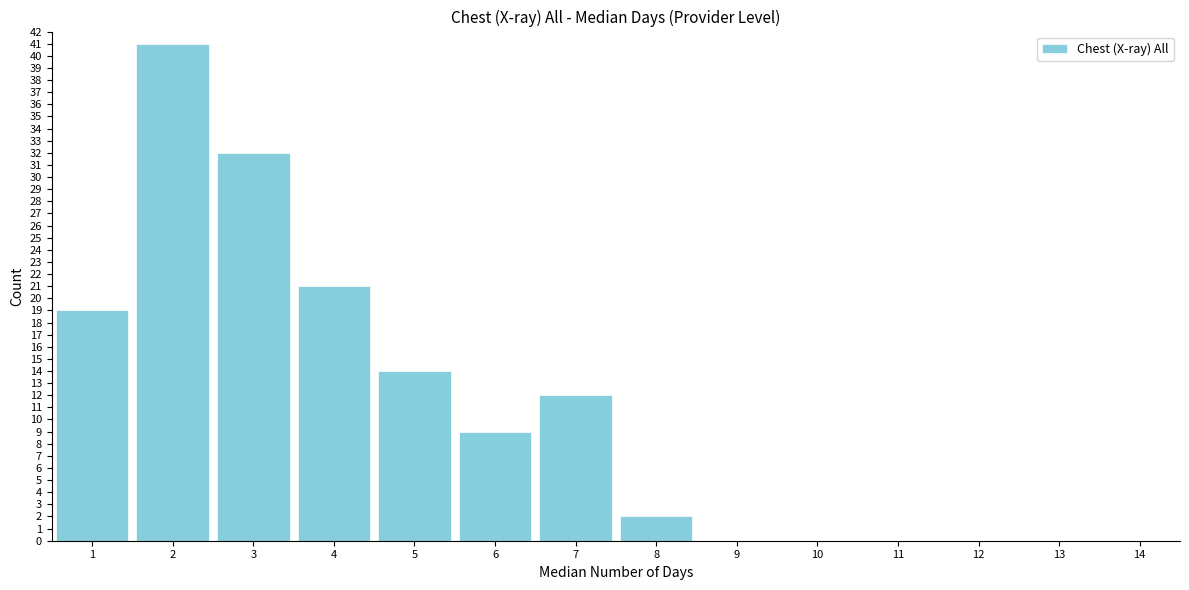

Reading left to right, transcribe this chart: for each bar, give the range it covers on the x-axis and its height. The values are not printed on the chart, so give them approximately, as read against the axis.

0.5 to 1.5: 19
1.5 to 2.5: 41
2.5 to 3.5: 32
3.5 to 4.5: 21
4.5 to 5.5: 14
5.5 to 6.5: 9
6.5 to 7.5: 12
7.5 to 8.5: 2
8.5 to 9.5: 0
9.5 to 10.5: 0
10.5 to 11.5: 0
11.5 to 12.5: 0
12.5 to 13.5: 0
13.5 to 14.5: 0